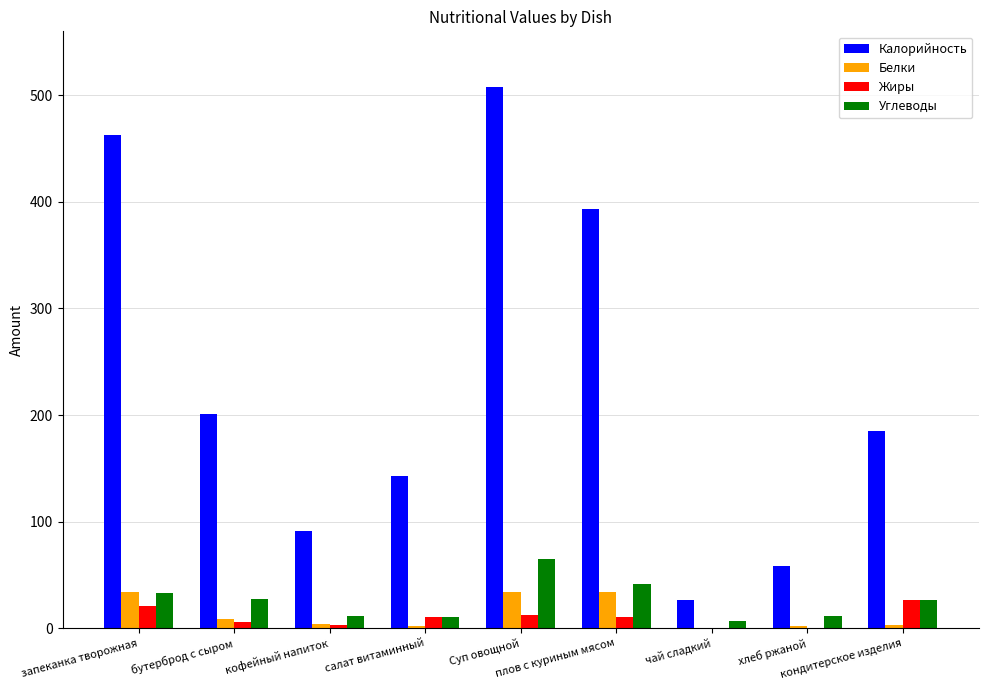

What is the sum of all Белки values?

122.7